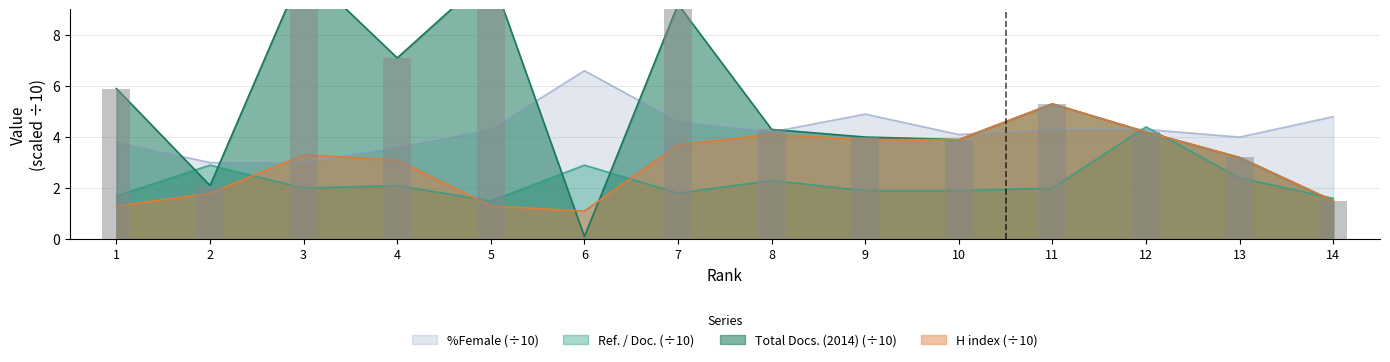

Reading left to right, transcribe all the data shown in this chart.

Total Docs. (2014): 1=5.9	2=2.1	3=10.6	4=7.1	5=10.4	6=0.1	7=9.2	8=4.3	9=4.0	10=3.9	11=5.3	12=4.2	13=3.2	14=1.5
H index: 1=1.3	2=1.8	3=3.3	4=3.1	5=1.3	6=1.1	7=3.7	8=4.1	9=3.9	10=3.9	11=5.3	12=4.2	13=3.2	14=1.5
Ref. / Doc.: 1=1.7	2=2.9	3=2.0	4=2.1	5=1.5	6=2.9	7=1.8	8=2.3	9=1.9	10=1.9	11=2.0	12=4.4	13=2.4	14=1.6
%Female: 1=3.8	2=3.0	3=3.0	4=3.6	5=4.3	6=6.6	7=4.6	8=4.2	9=4.9	10=4.1	11=4.3	12=4.3	13=4.0	14=4.8